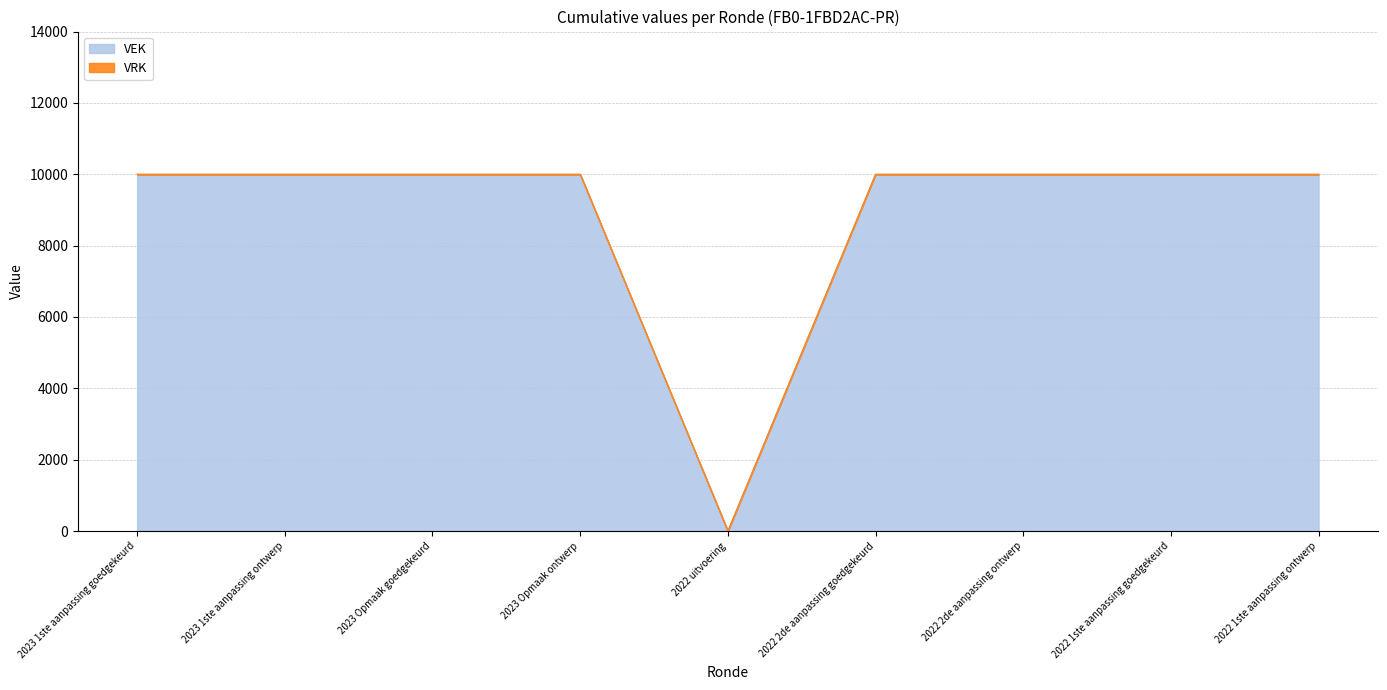

Reading left to right, list all the values displayed in this chart.

10000	10000	10000	10000	0	10000	10000	10000	10000